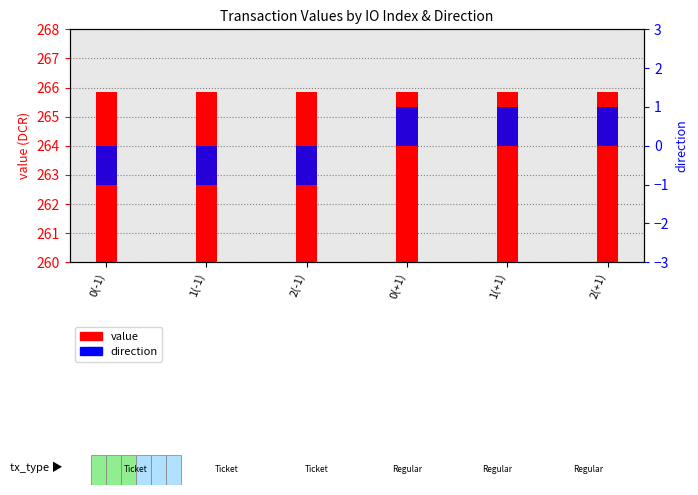

Are the bars grouped side by side (vs. stacked)?

Yes